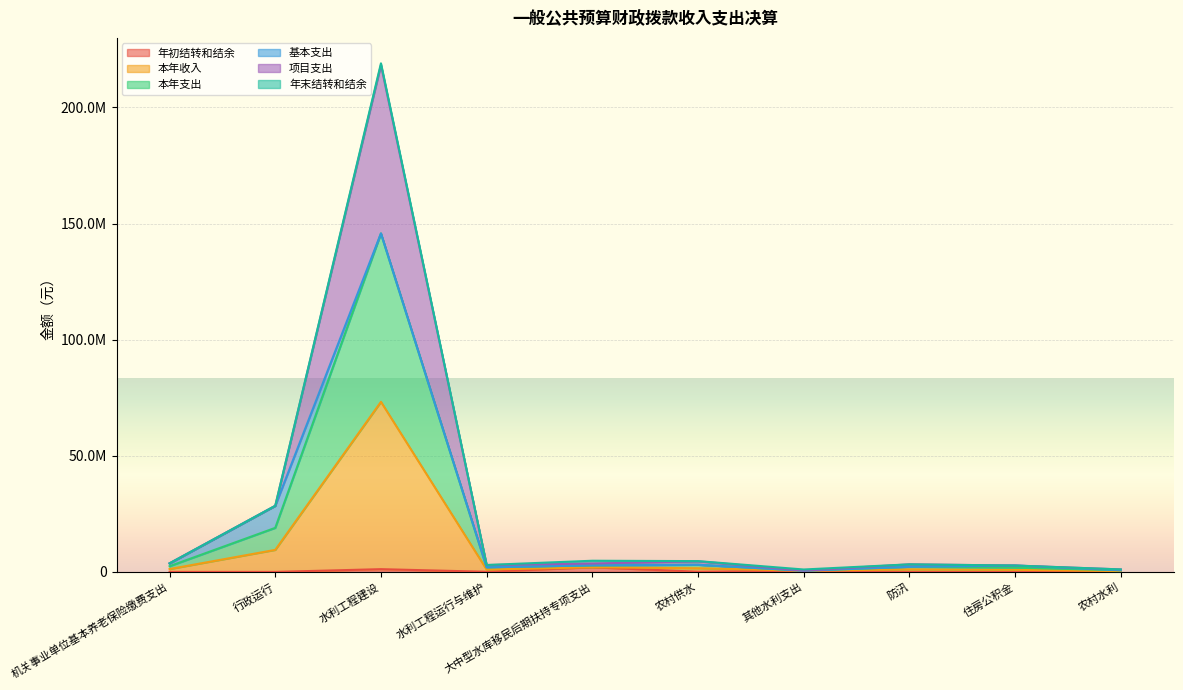

What position from the left is 机关事业单位基本养老保险缴费支出?

1